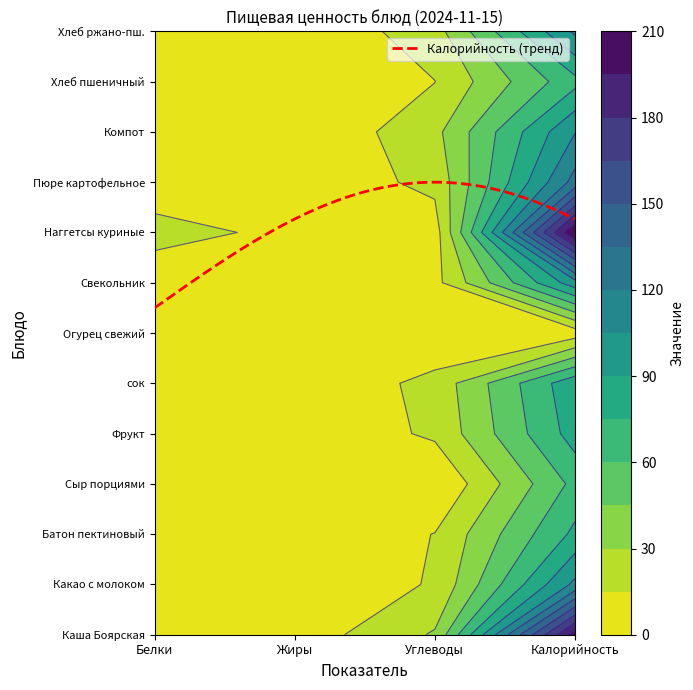

How many categories are shown in the chart?

4